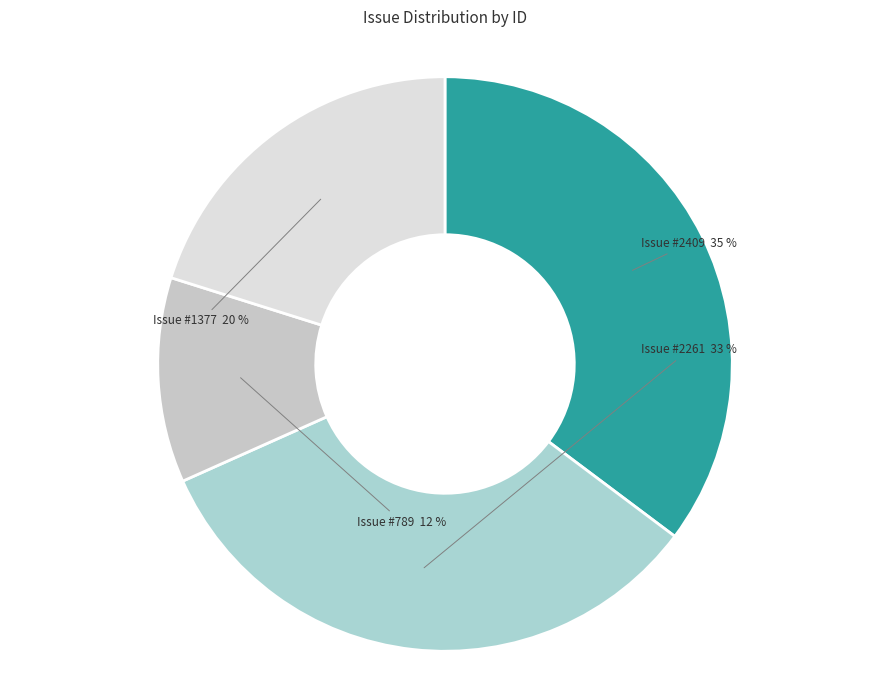

The Issue #1377 slice represents 20% of the pie. True or false?

True